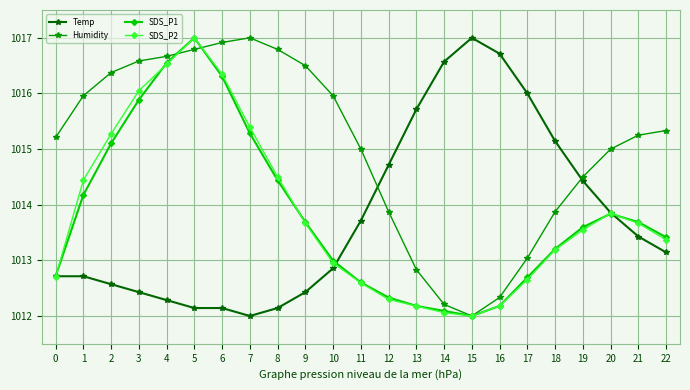

The Humidity series shows 1633.5 at 9. True or false?

False